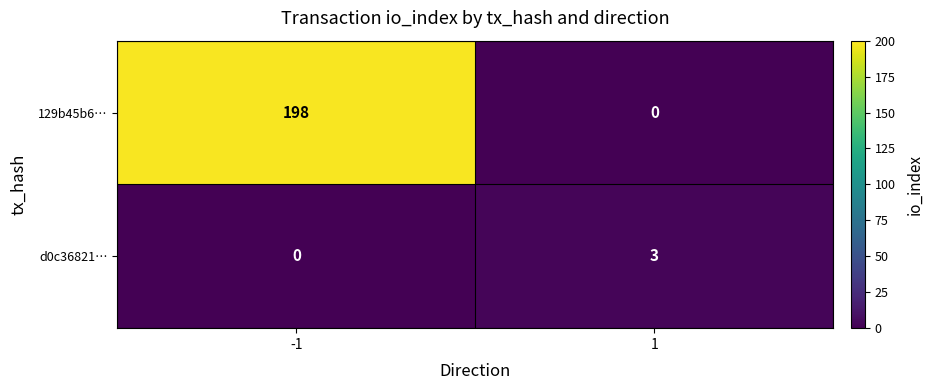

The value of d0c36821… at 1 is 2. True or false?

False